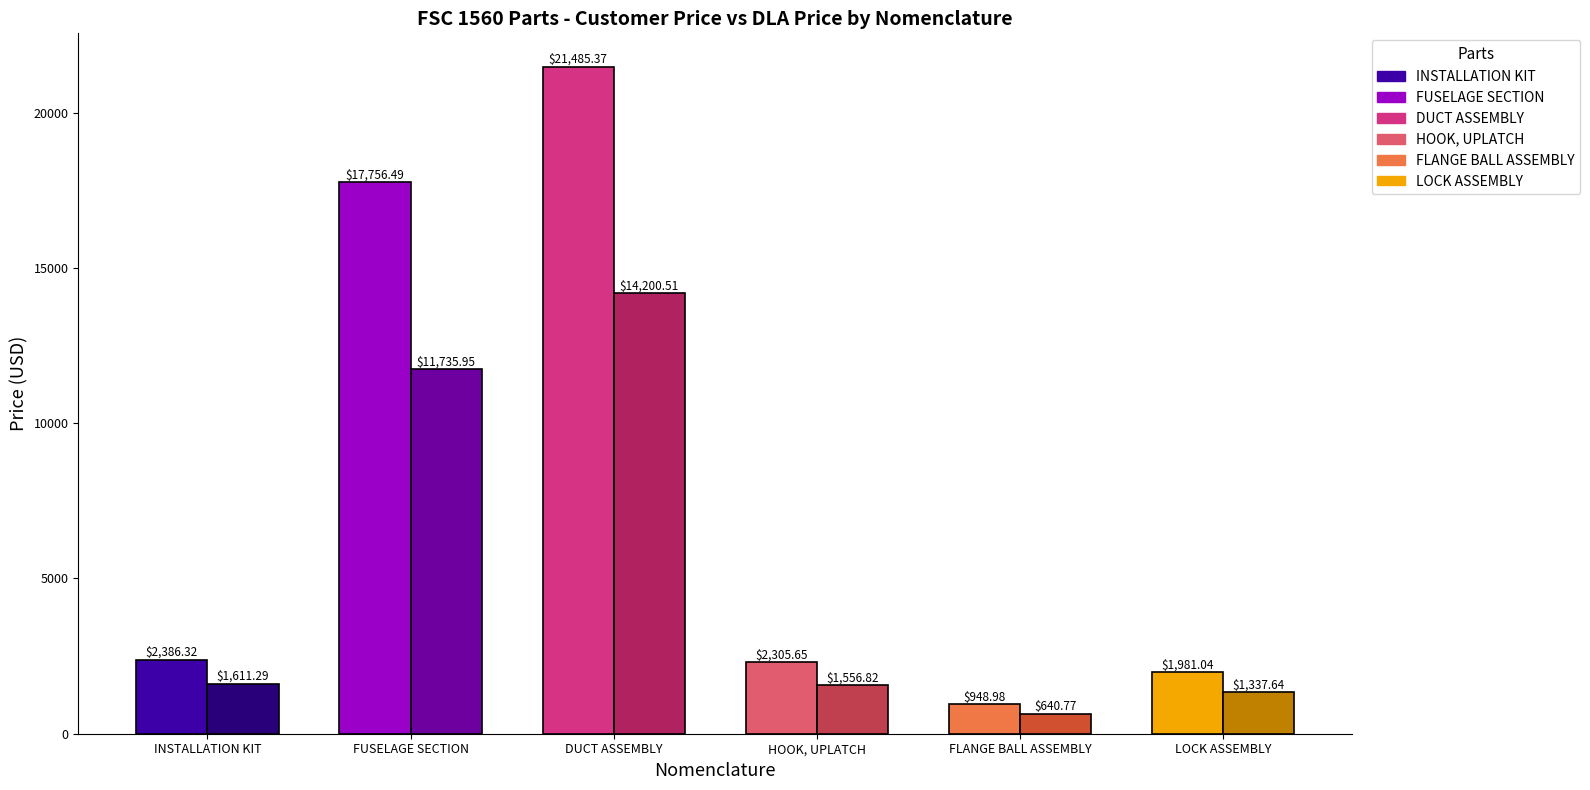

At which category is the sum across all series the highest?

DUCT ASSEMBLY